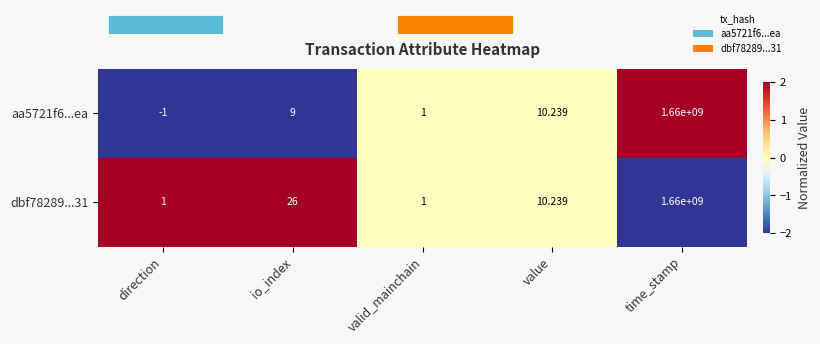

Which category has the highest value across all series?

time_stamp